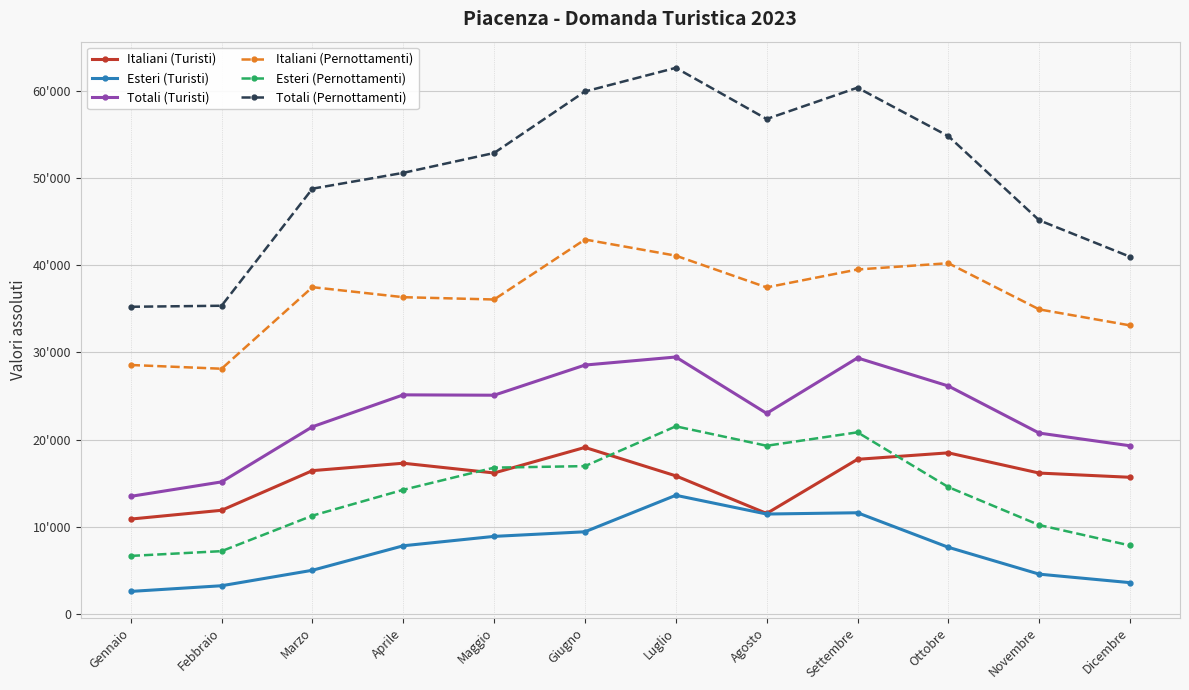

At how many categories does at least one series exceed 7599?

12